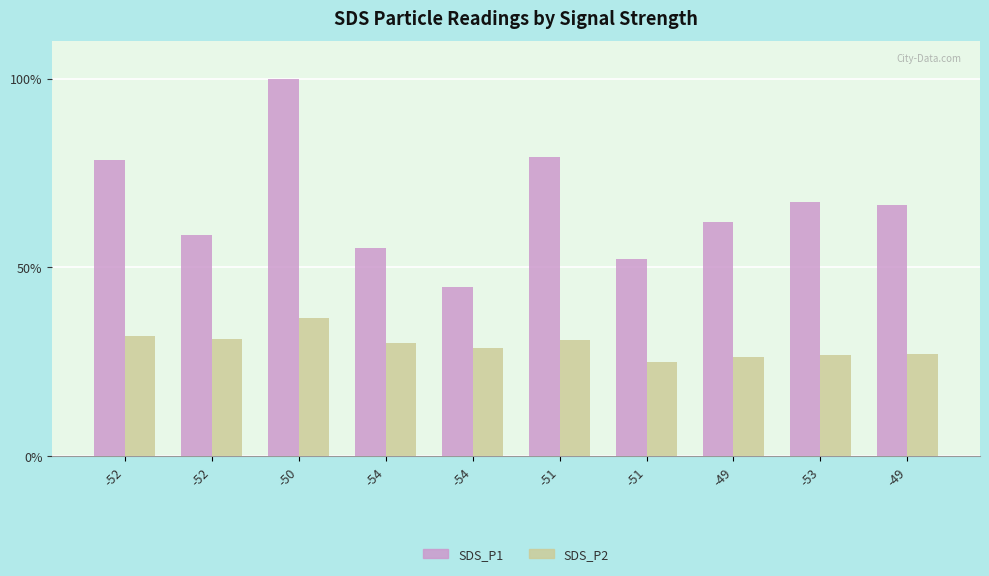

What are all the series names shown in the legend?

SDS_P1, SDS_P2